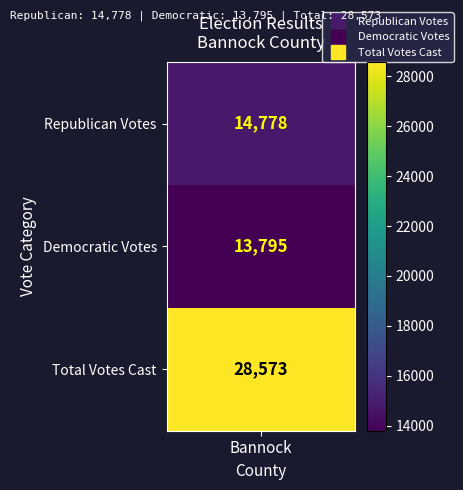

What is the difference between the maximum and minimum values?

14778